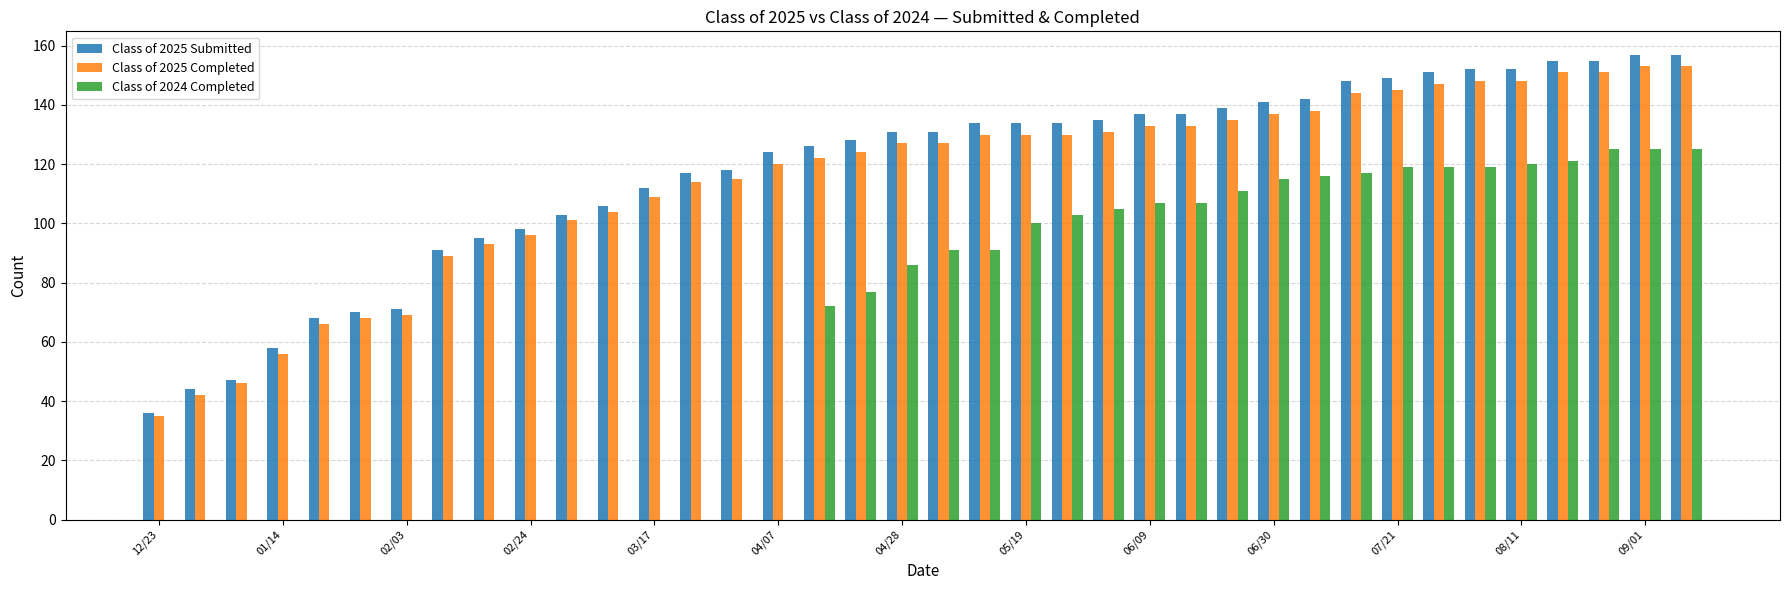

Which series has the widest spread of values?

Class of 2024 Completed